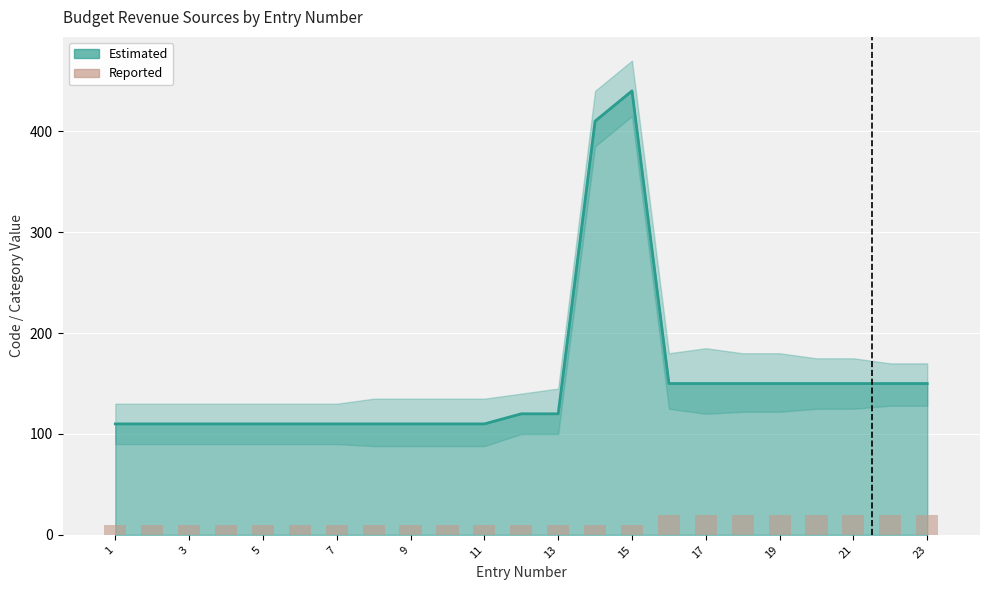

What is the sum of all values?

310